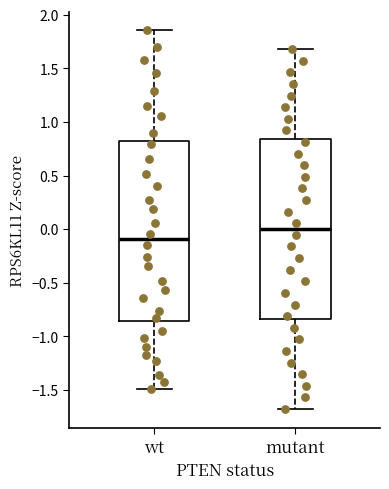

Reading left to right, transcribe this box plot: for each box, give where its median line is, the range the box spans, and where its two whiskers end, as read against the y-axis. The values are not printed on the chart, so give them approximately, as read against the axis.

wt: median -0.10, box -0.85 to 0.80, whiskers -1.50 to 1.85
mutant: median 0.00, box -0.85 to 0.85, whiskers -1.70 to 1.70